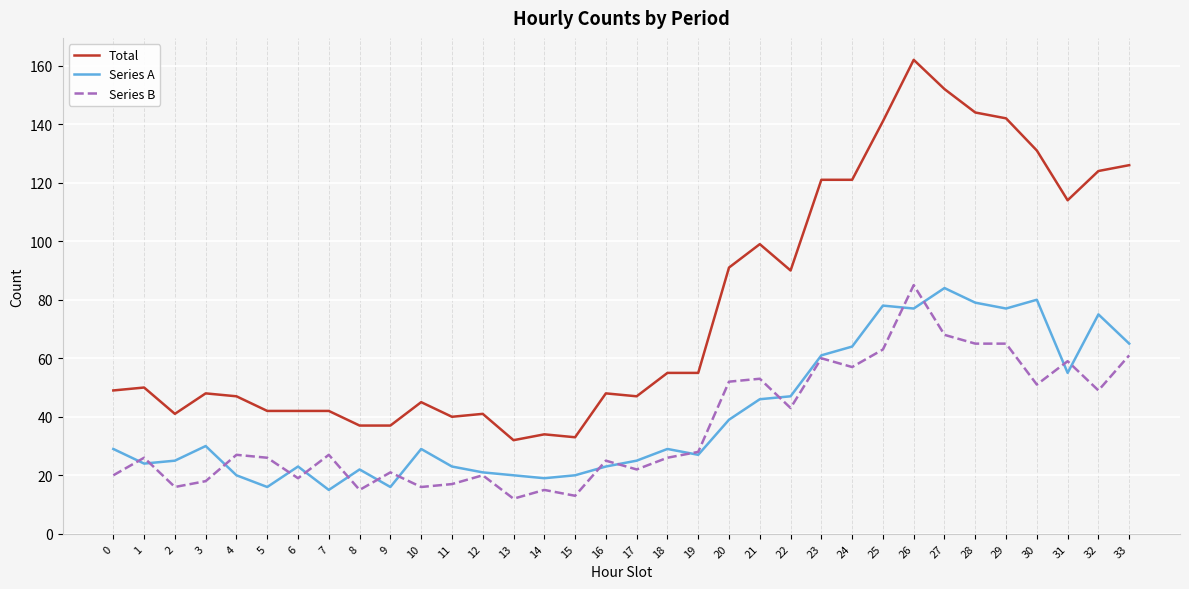

What is the spread (max minus min) of values at 23?

61